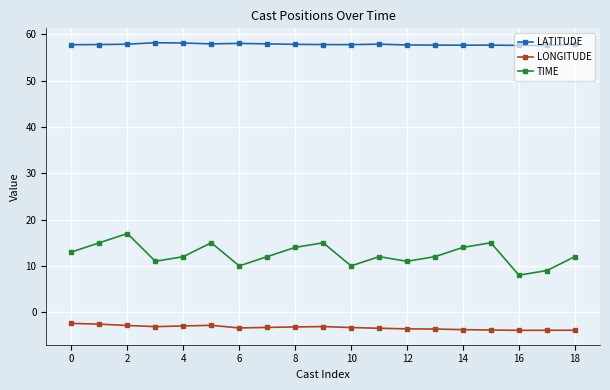

What is the maximum value shown in the chart?

58.2